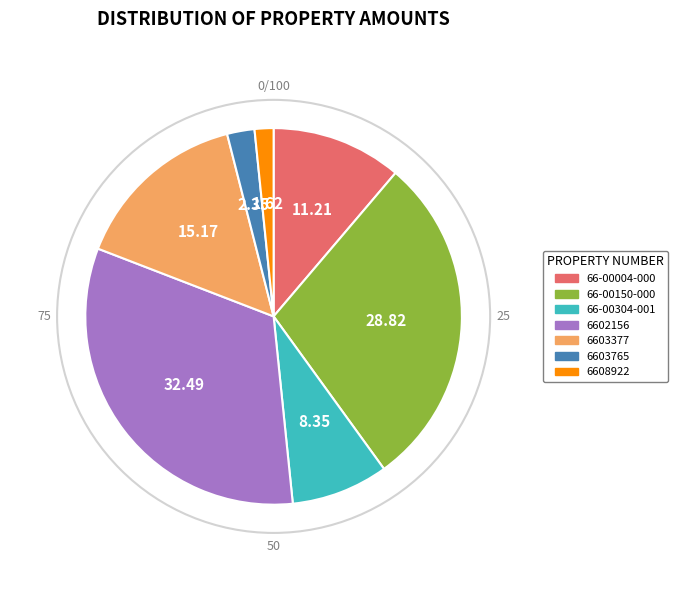

The 66-00150-000 slice represents 37% of the pie. True or false?

False